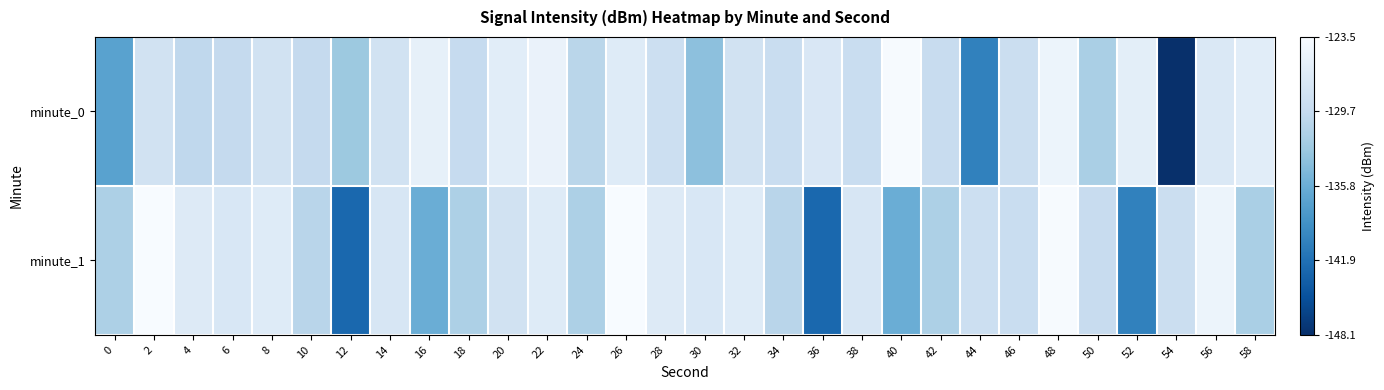

What is the maximum value shown in the chart?

-123.5